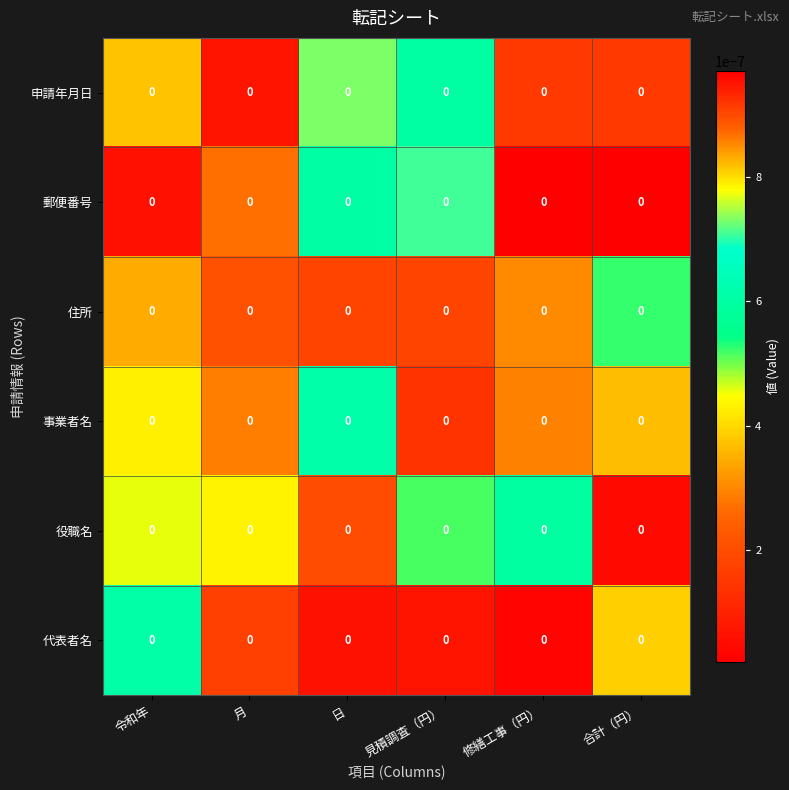

Rank the series at 日 from highest to lowest value.

申請年月日, 事業者名, 郵便番号, 役職名, 住所, 代表者名